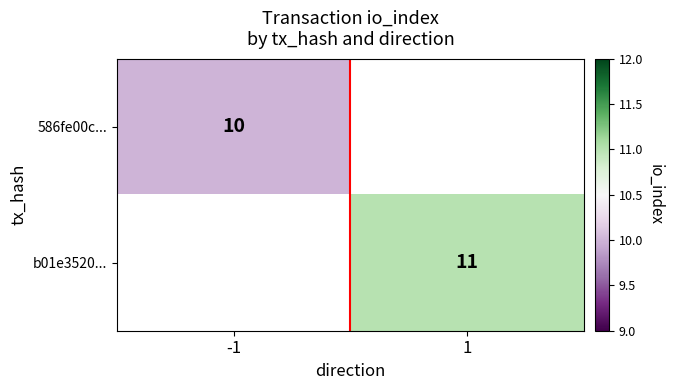

What is the minimum value shown in the chart?

10.0